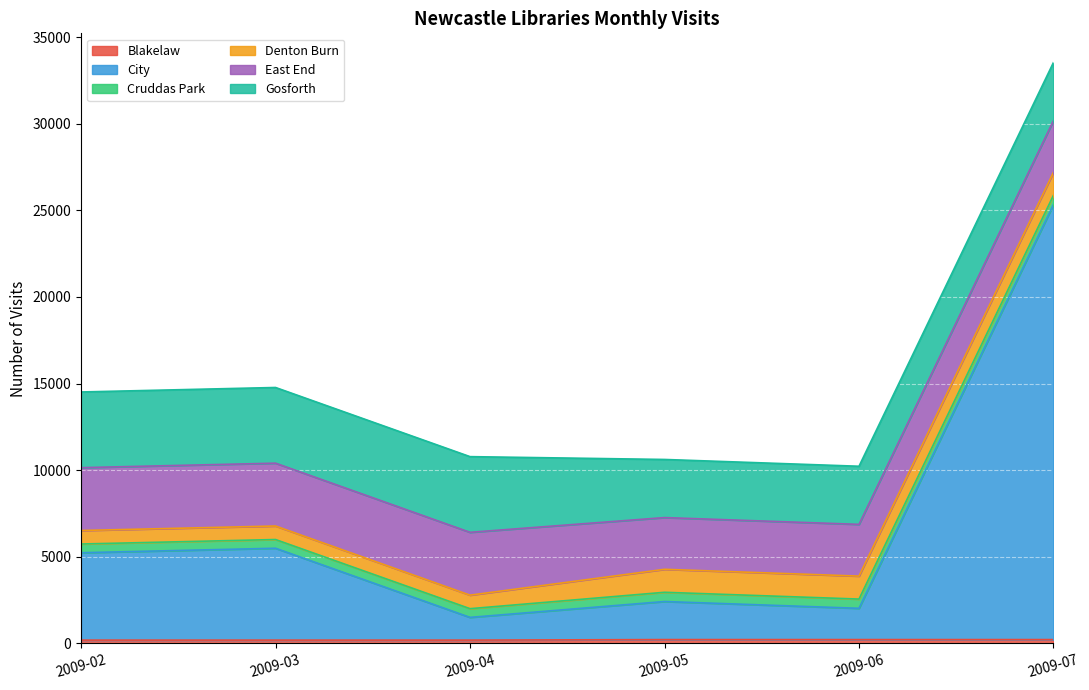

What is the lowest value of the Gosforth series?

3354